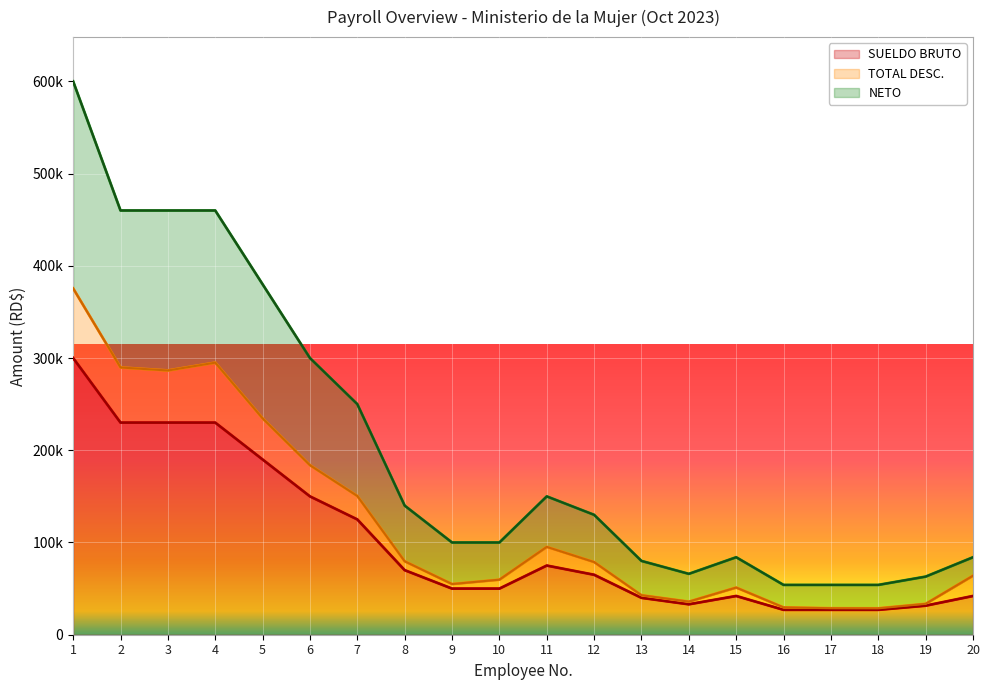

What is the greatest value displayed?

600000.0